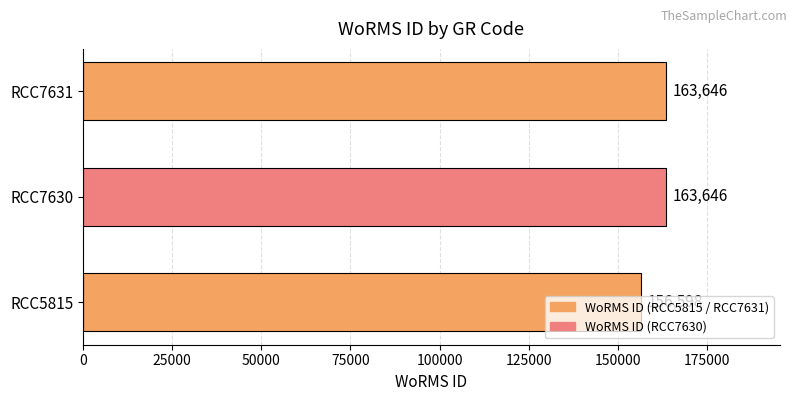

True or false: the data shows 156598 at RCC5815.

True